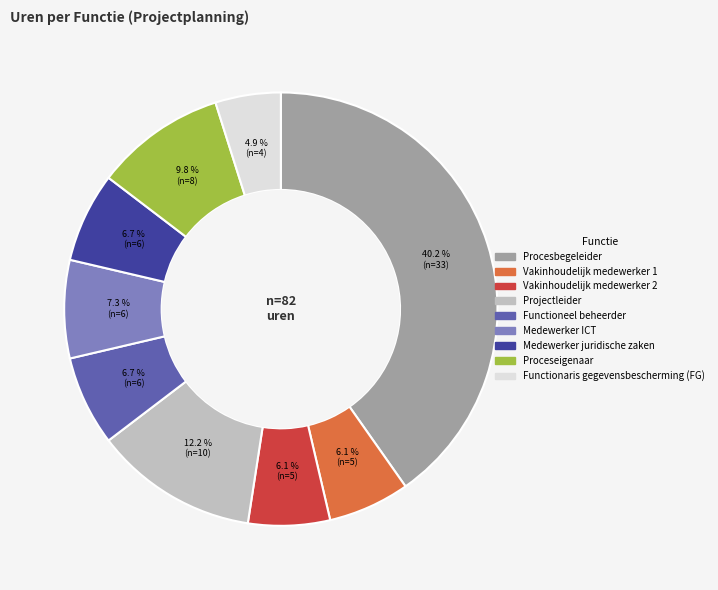

True or false: Medewerker juridische zaken accounts for 21% of the total.

False